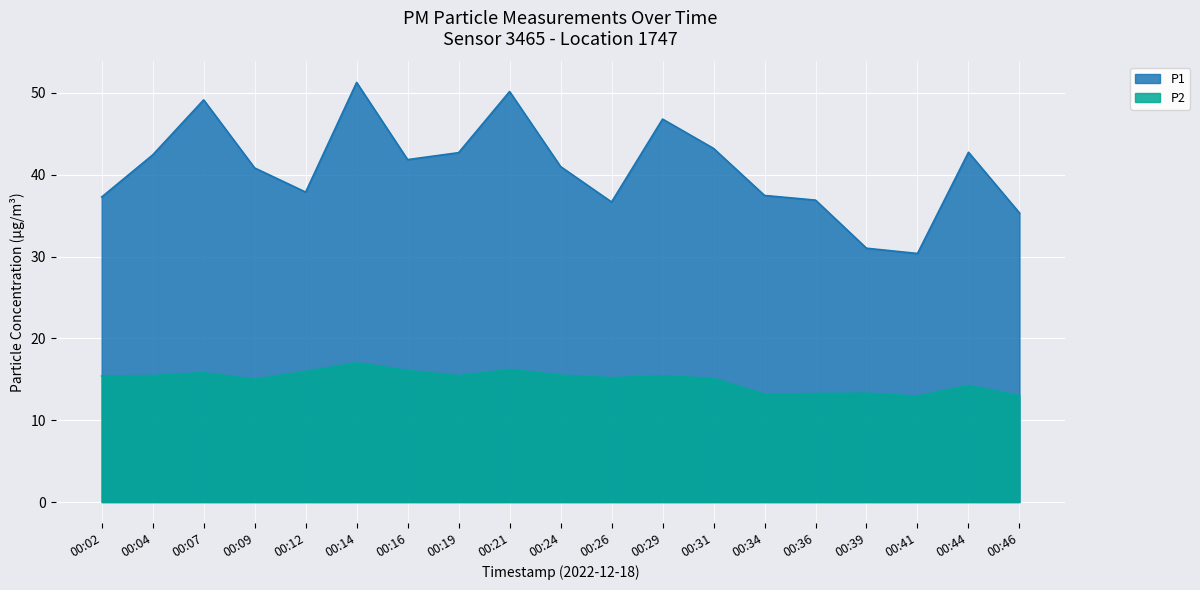

Reading left to right, extract all data points from this chart.

P1: 00:02=37.3	00:04=42.4	00:07=49.1	00:09=40.8	00:12=37.9	00:14=51.3	00:16=41.9	00:19=42.7	00:21=50.2	00:24=41.0	00:26=36.7	00:29=46.8	00:31=43.2	00:34=37.5	00:36=36.9	00:39=31.0	00:41=30.4	00:44=42.8	00:46=35.3
P2: 00:02=15.4	00:04=15.4	00:07=15.8	00:09=15.0	00:12=15.9	00:14=17.0	00:16=16.1	00:19=15.4	00:21=16.2	00:24=15.5	00:26=15.2	00:29=15.4	00:31=15.1	00:34=13.2	00:36=13.2	00:39=13.3	00:41=12.9	00:44=14.2	00:46=13.0